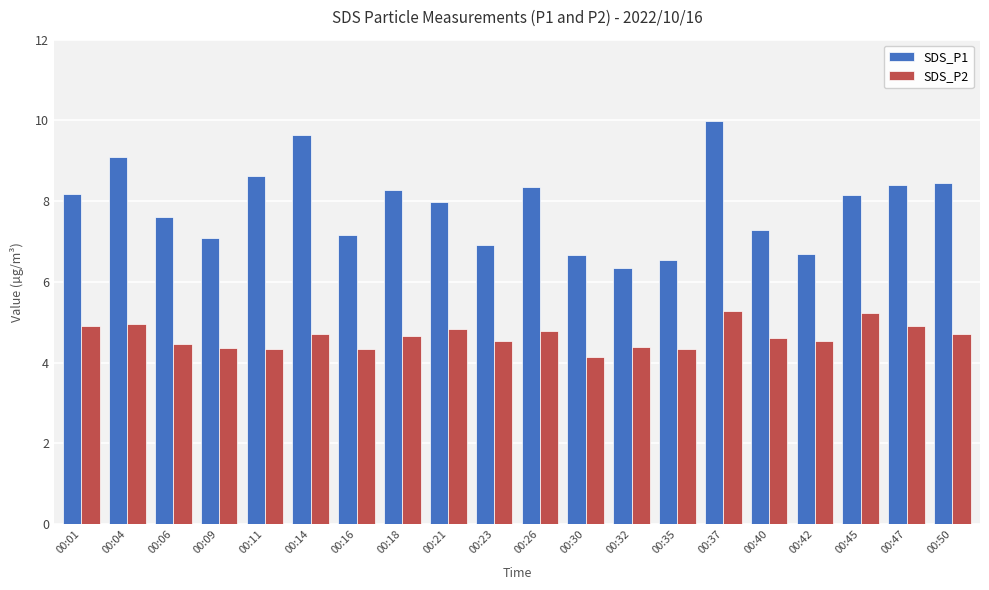

The SDS_P2 series shows 2.8 at 00:30. True or false?

False